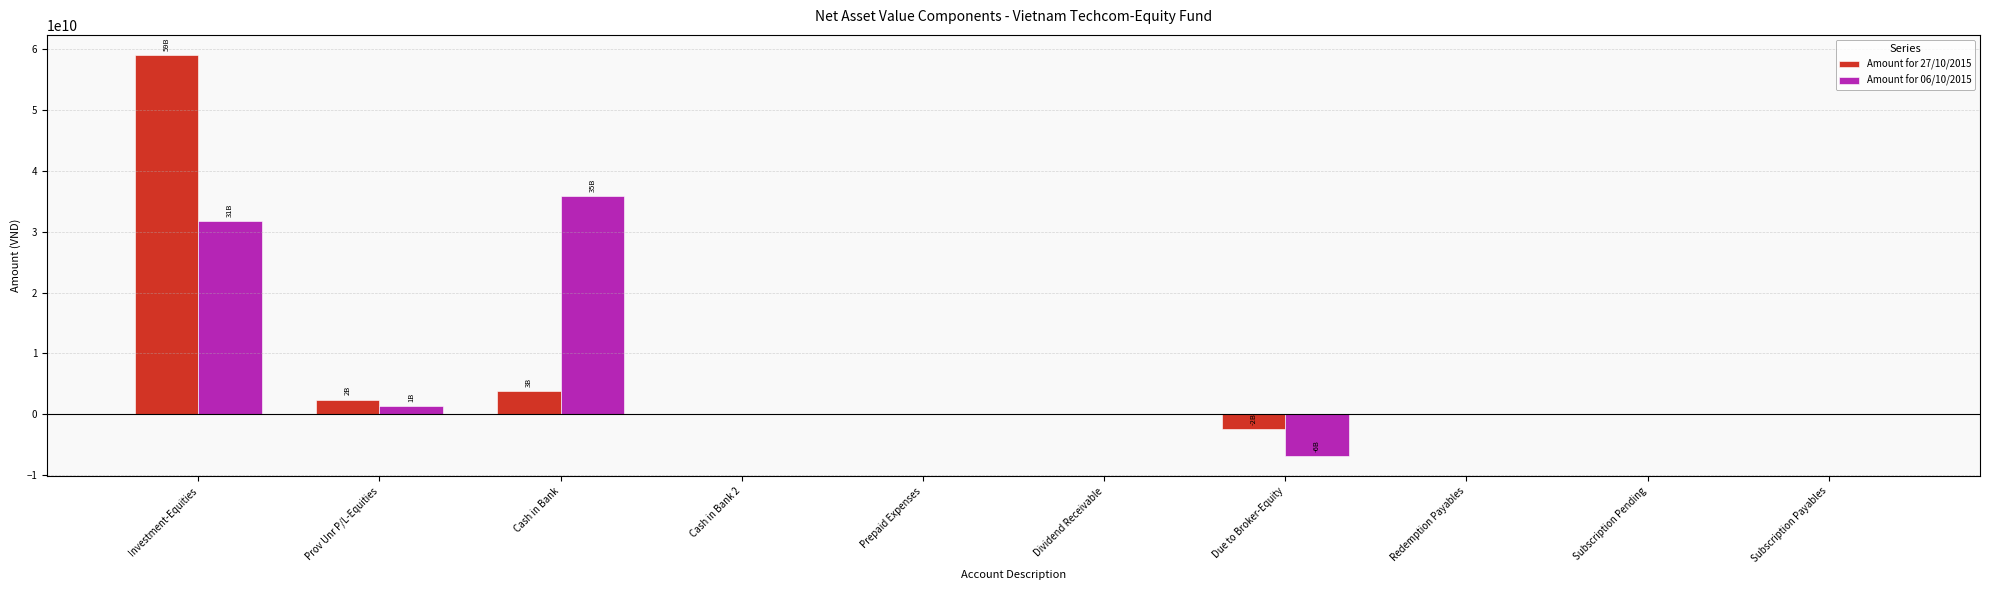

How many categories are shown in the chart?

10